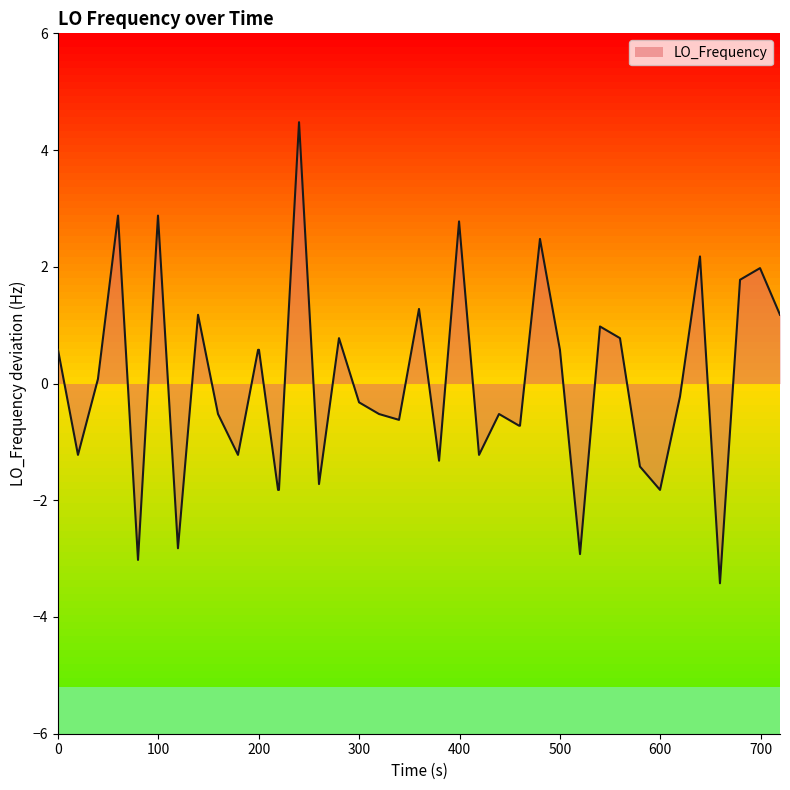

The value of LO_Frequency at 0 is 0.6. True or false?

True